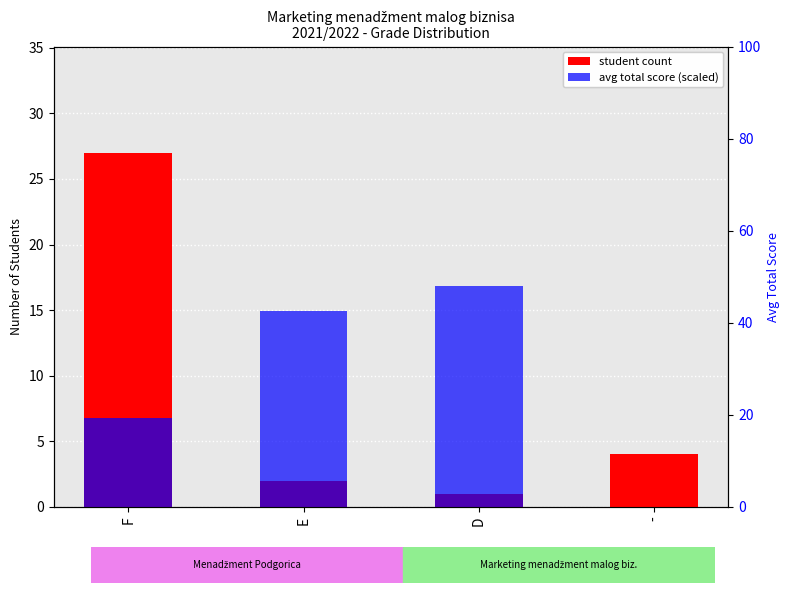

What position from the left is D?

3